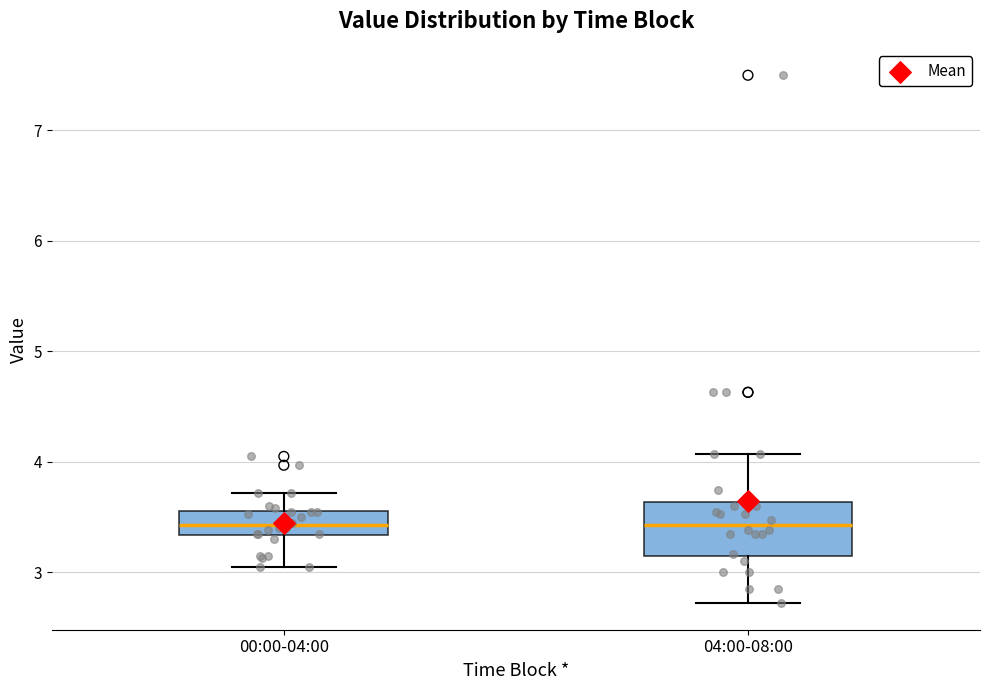

Reading left to right, read every box against the y-axis: the position of its median line, the range the box covers, and the ends of its whiskers. The values are not printed on the chart, so give them approximately, as read against the axis.

00:00-04:00: median 3.4, box 3.3 to 3.6, whiskers 3.1 to 3.7
04:00-08:00: median 3.4, box 3.2 to 3.6, whiskers 2.7 to 4.1